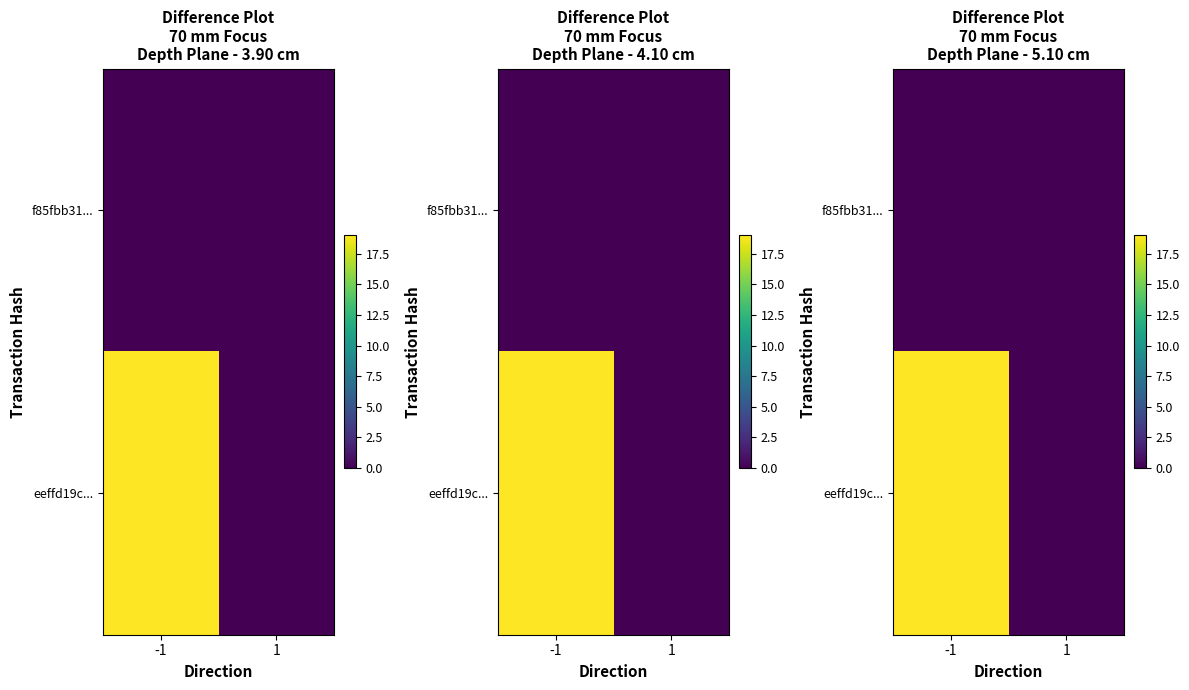

How many distinct data groups are displayed?

2